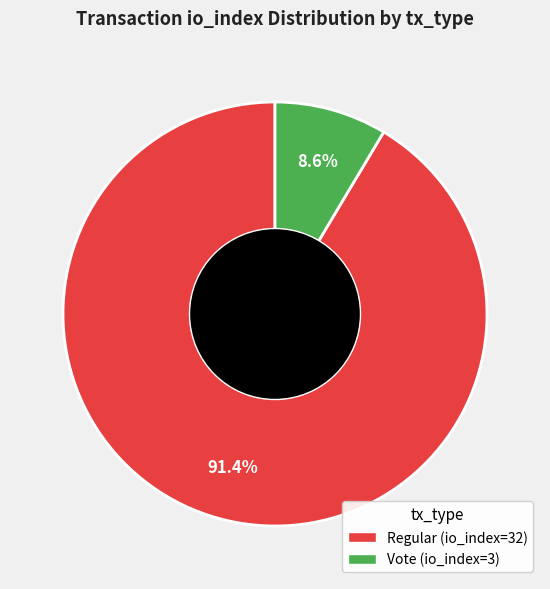

To the nearest percent, what percentage of the pie is Regular (io_index=32)?

91%